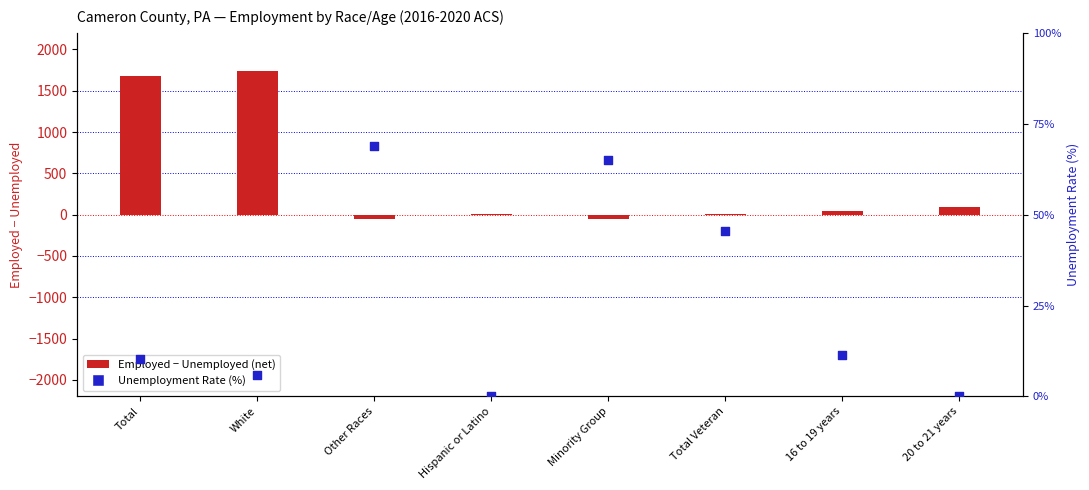

Which series reaches the maximum Y coordinate?

Employed minus Unemployed